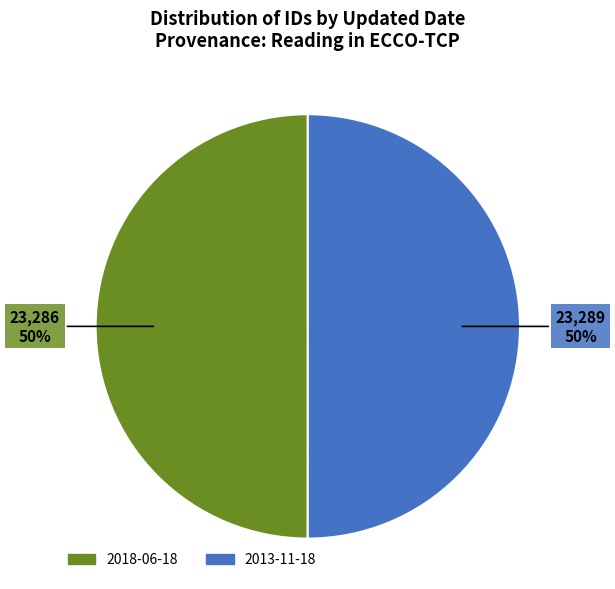

How many slices are in this pie chart?

2